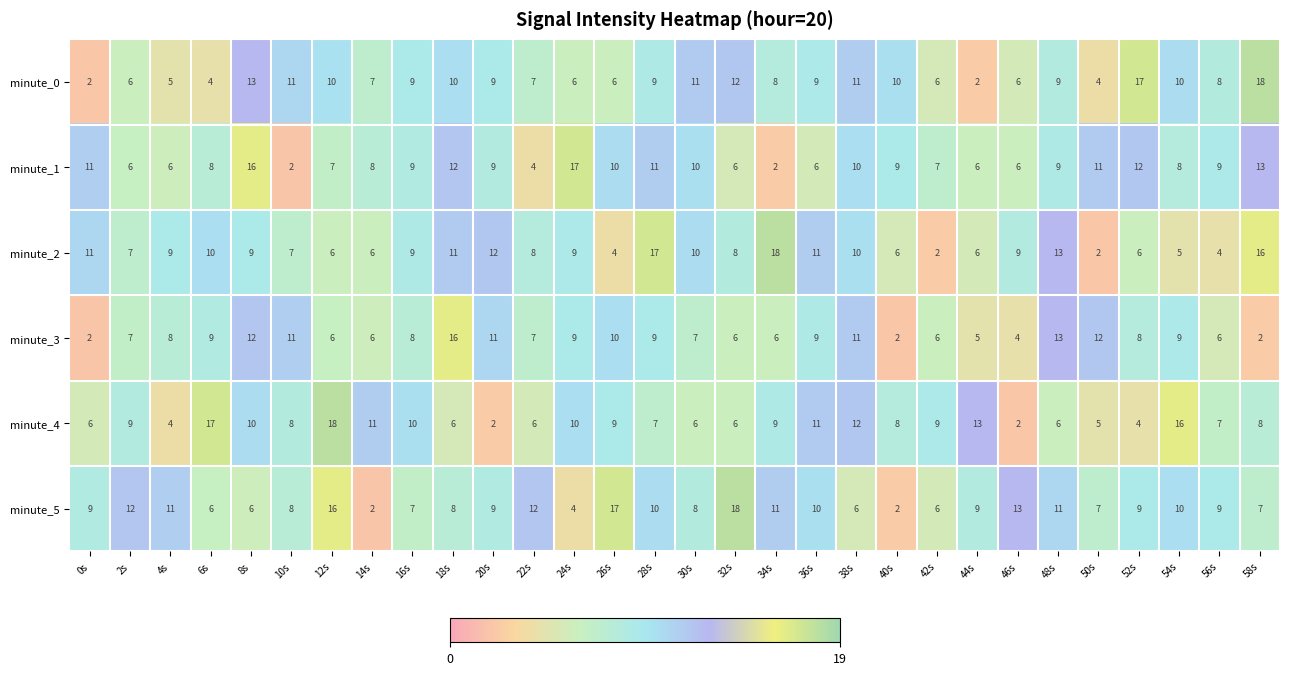

What is the difference between the highest and lowest values at 26s?

13